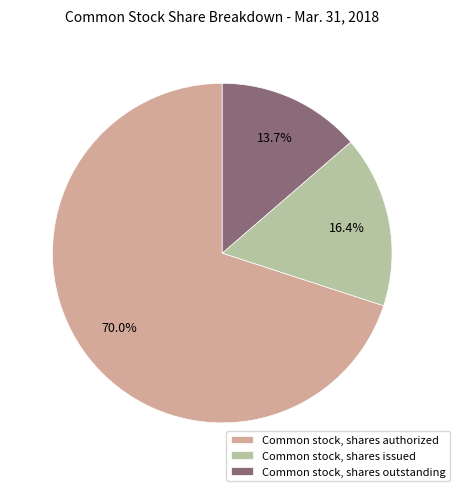

To the nearest percent, what is the difference between the Common stock, shares issued and Common stock, shares authorized slice percentages?

54%